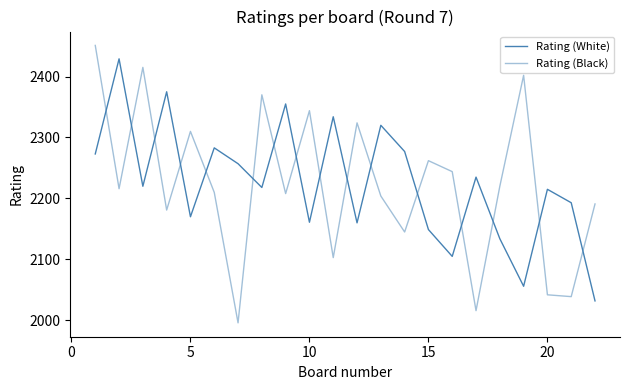

How many lines are shown in the chart?

2